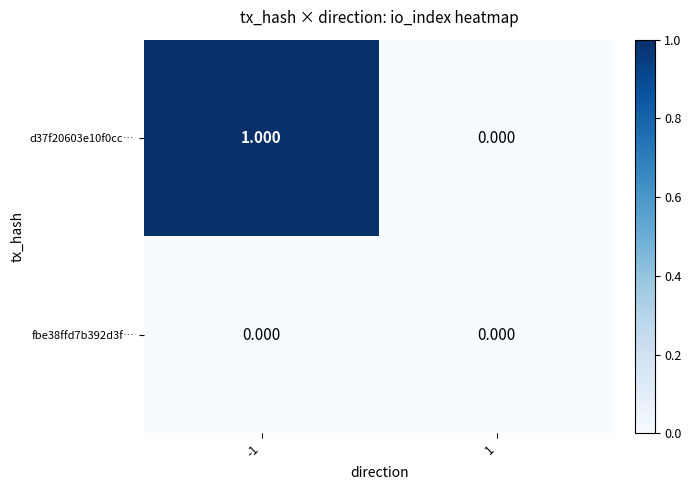

Is the value of fbe38ffd7b392d3f… at -1 greater than the value of d37f20603e10f0cc… at -1?

No